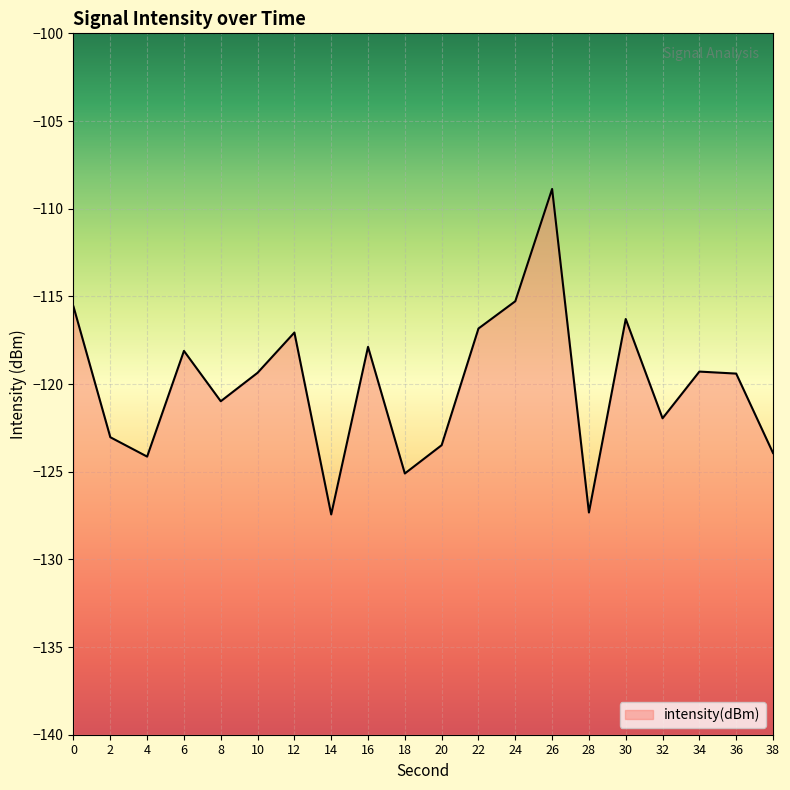

How many lines are shown in the chart?

1